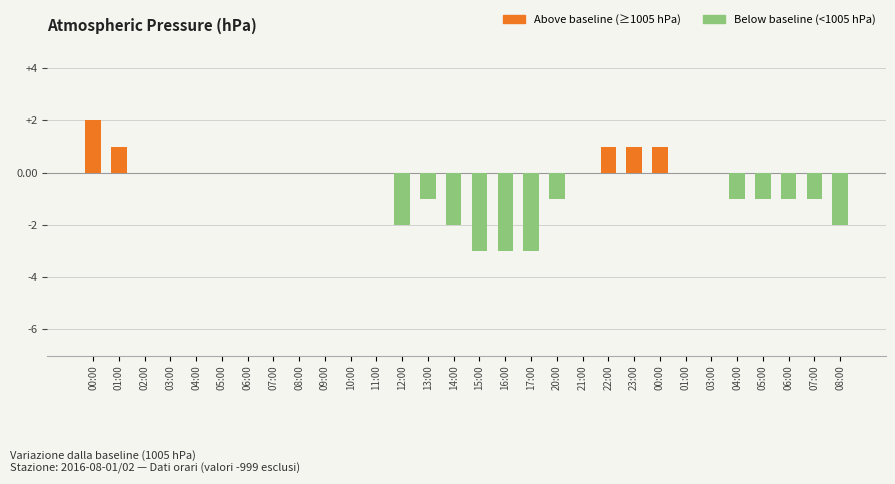

What is the greatest value displayed?

2